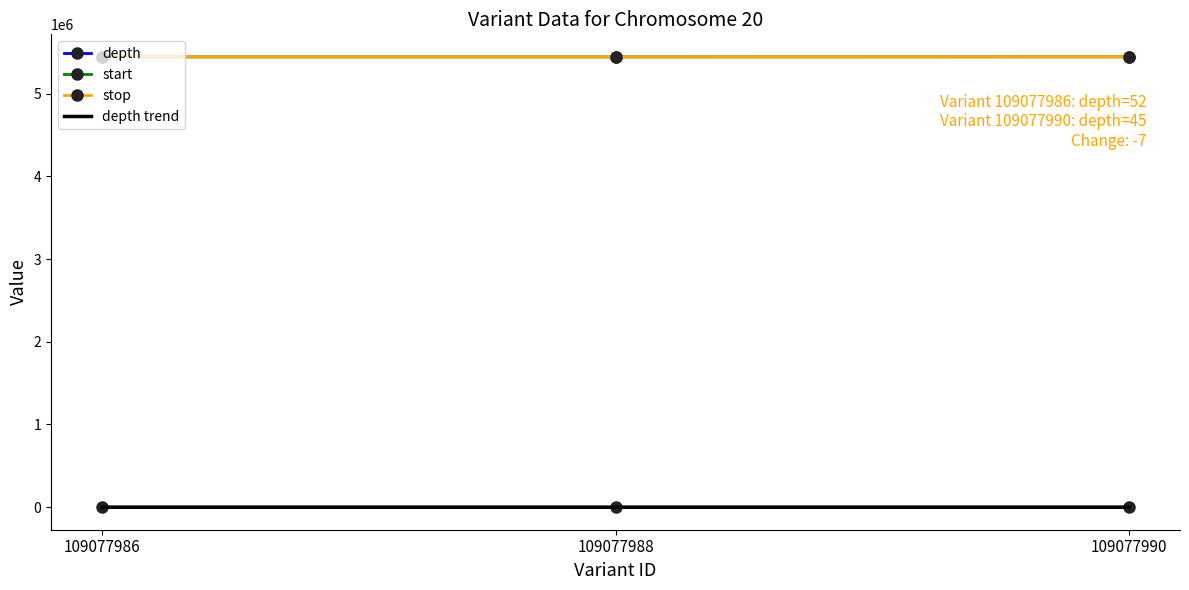

Is the value of start at 109077986 greater than the value of depth at 109077988?

Yes